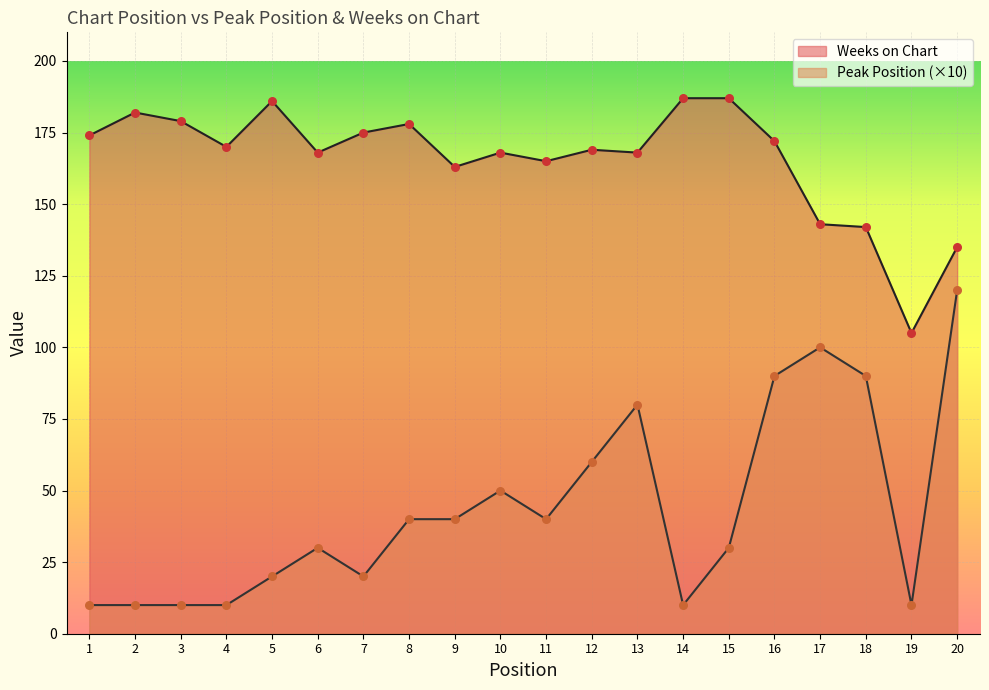

What is the total value across all series at 5?

206